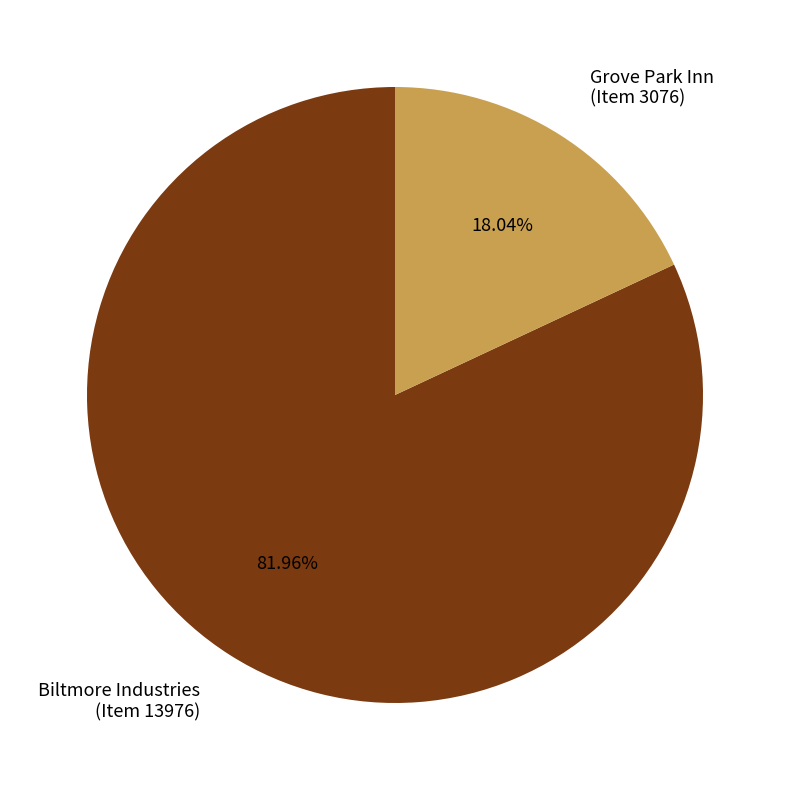

Is there a majority slice in this chart?

Yes